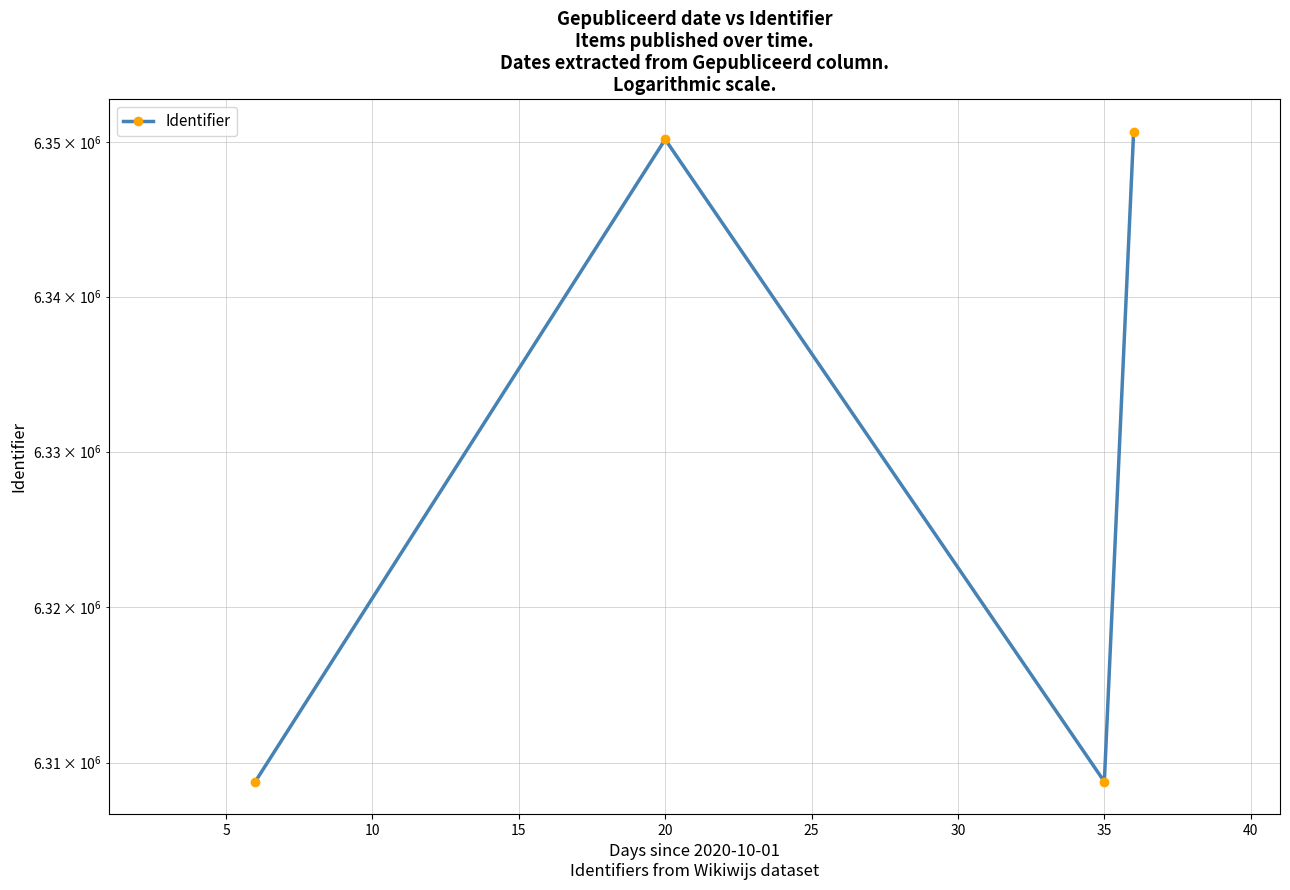

What is the value of the 2nd point from the left?

6350152